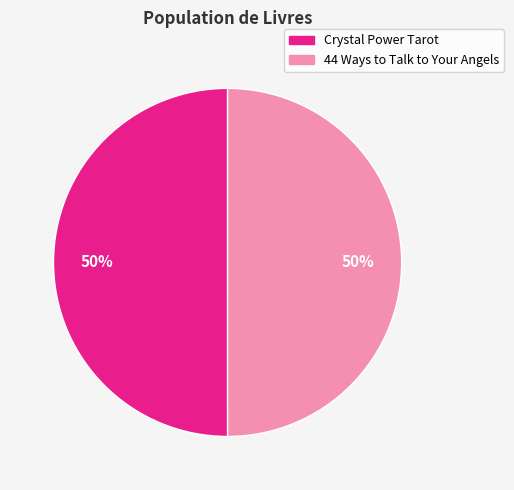

To the nearest percent, what is the average slice percentage?

50%